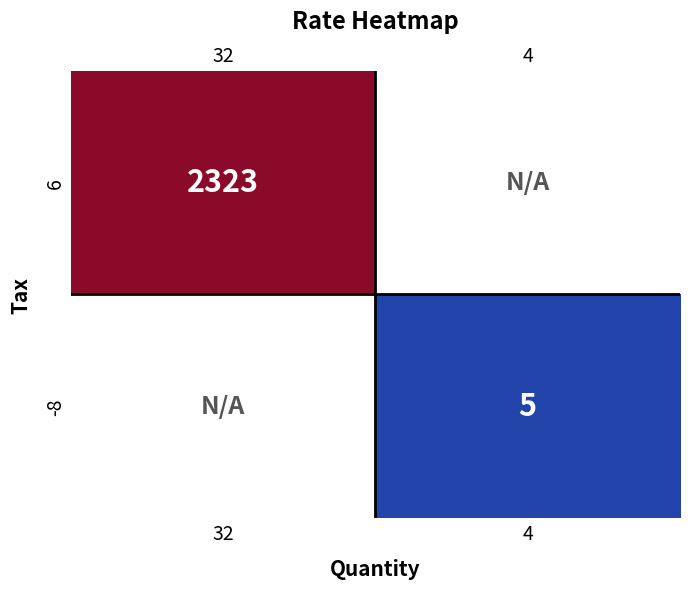

What is the maximum value shown in the chart?

2323.0